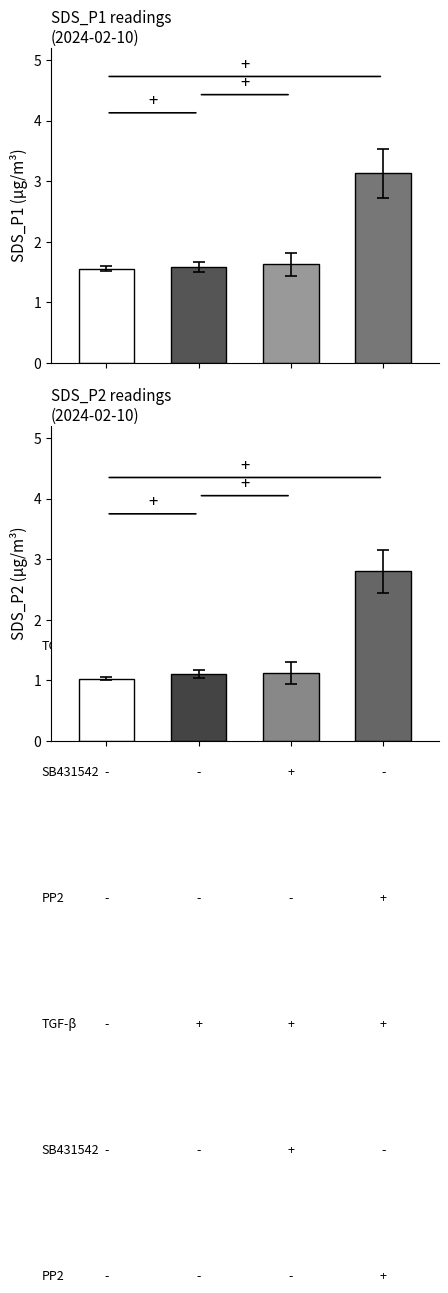

At which category is the sum across all series the highest?

3